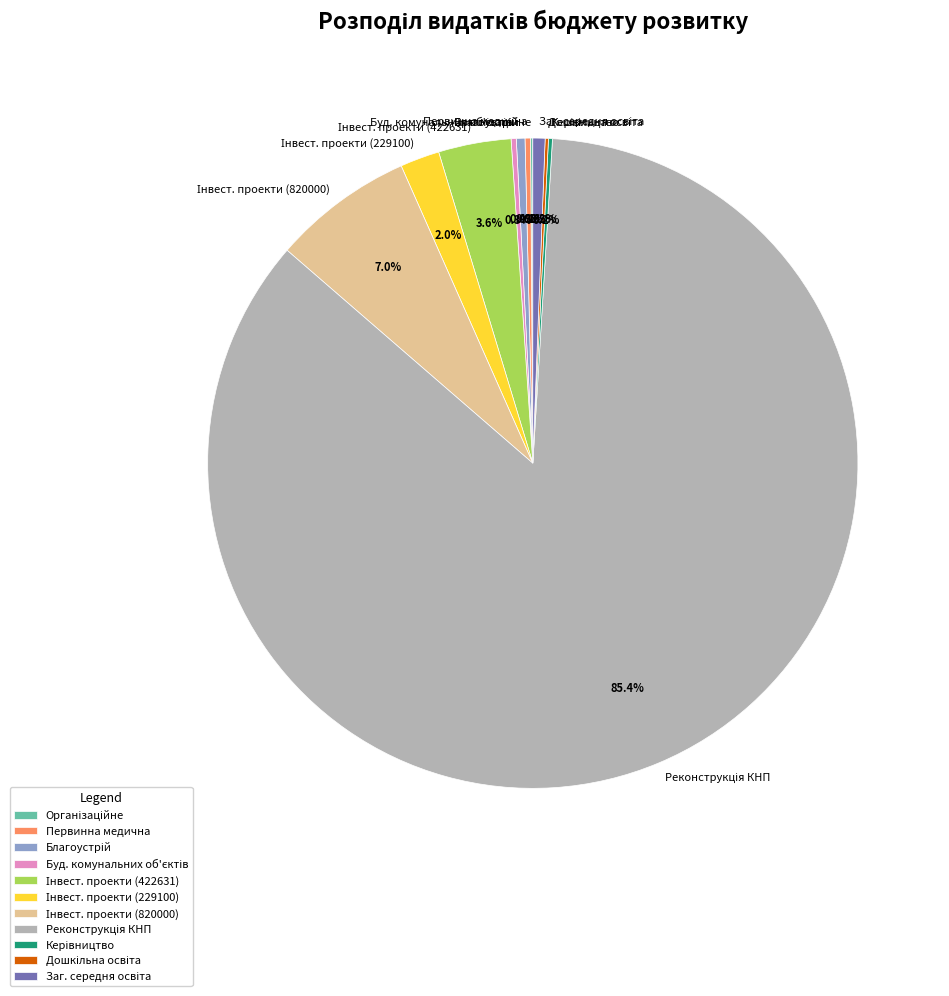

Is there any slice that represents more than half of the pie?

Yes